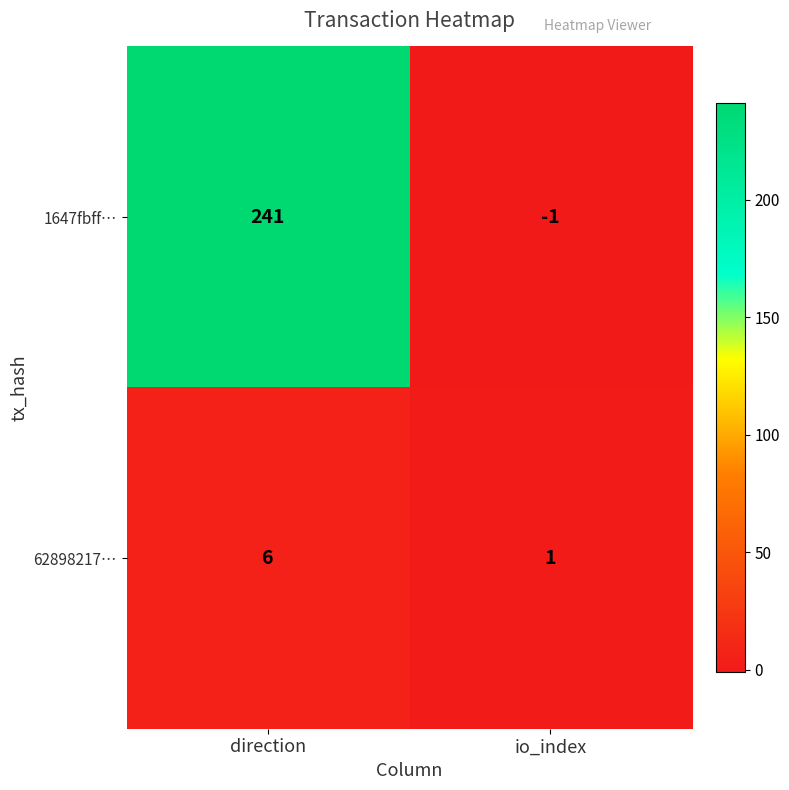

At io_index, list the series in order from smallest to largest.

1647fbff…, 62898217…